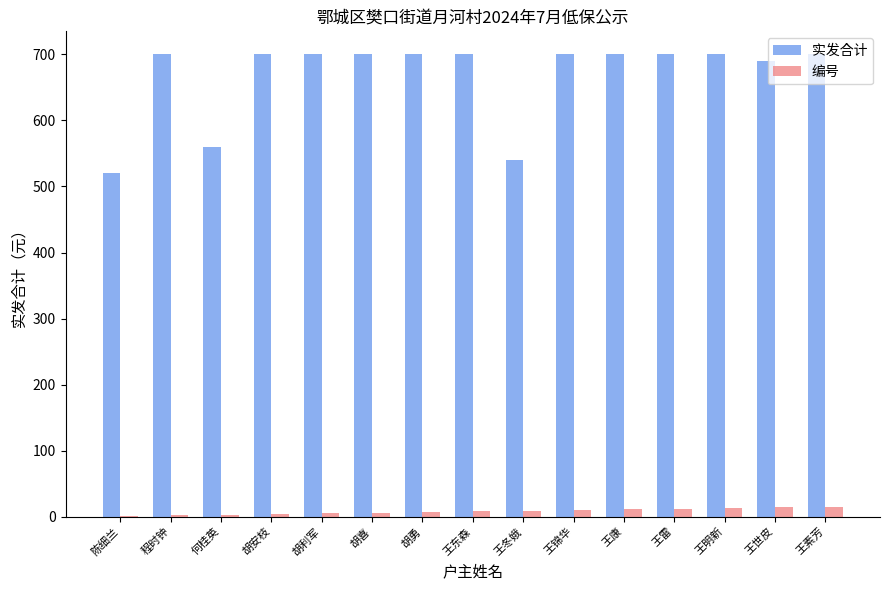

What are all the series names shown in the legend?

实发合计, 编号